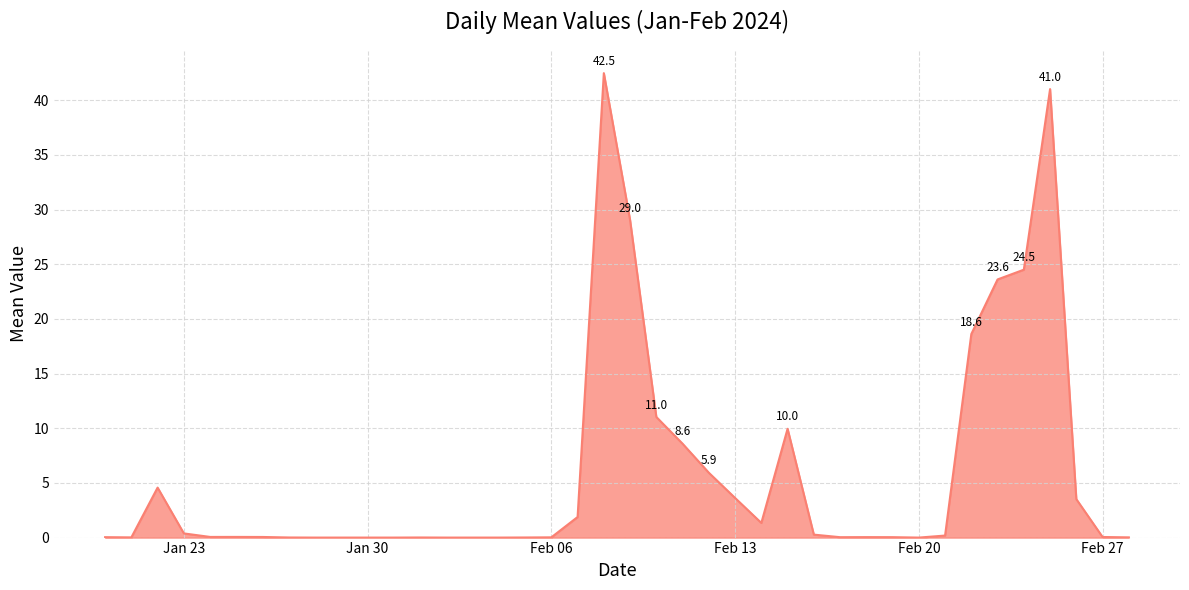

What is the greatest value displayed?

42.5